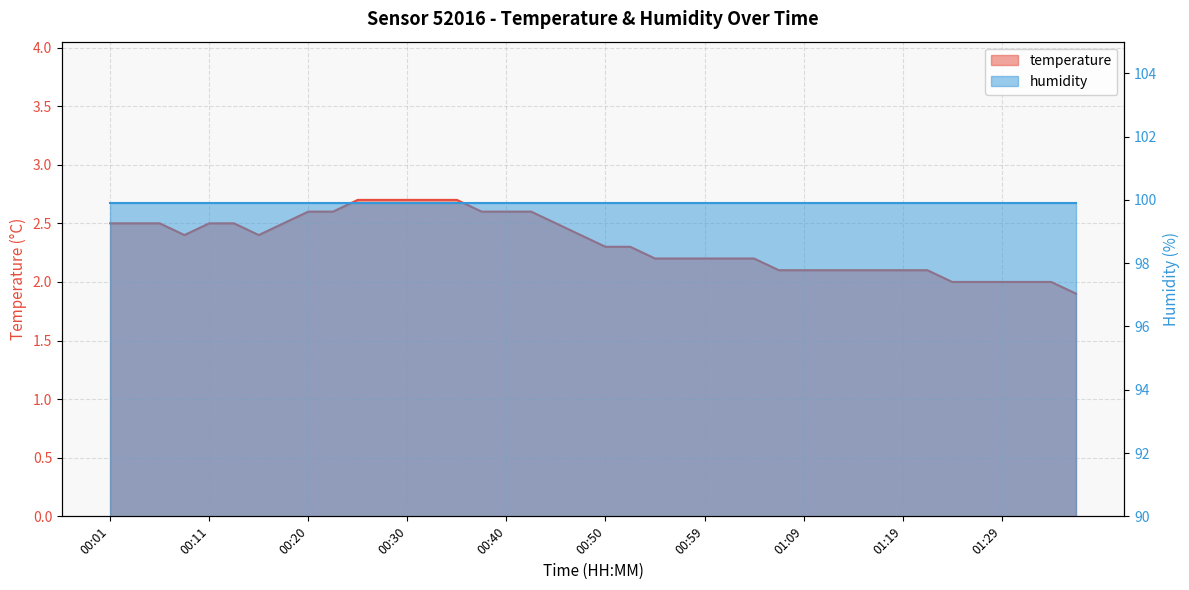

What is the sum of the values at 00:37 and 00:30?

5.3